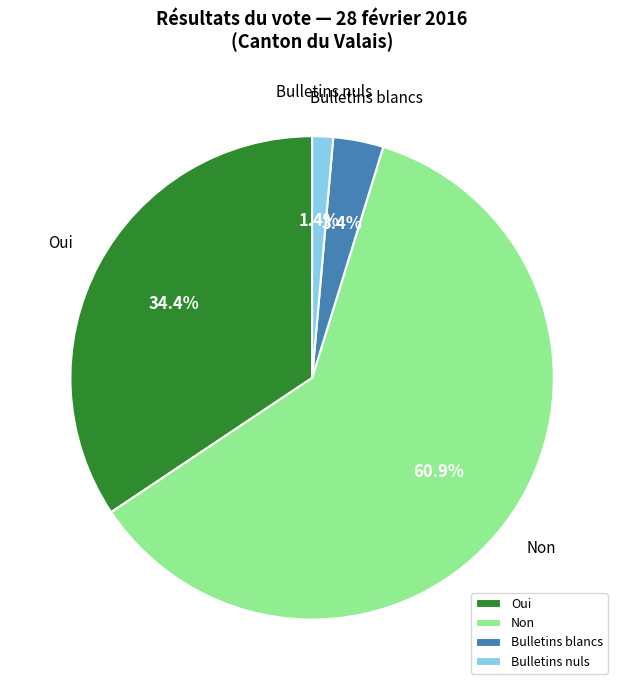

Which has a higher value, Non or Oui?

Non